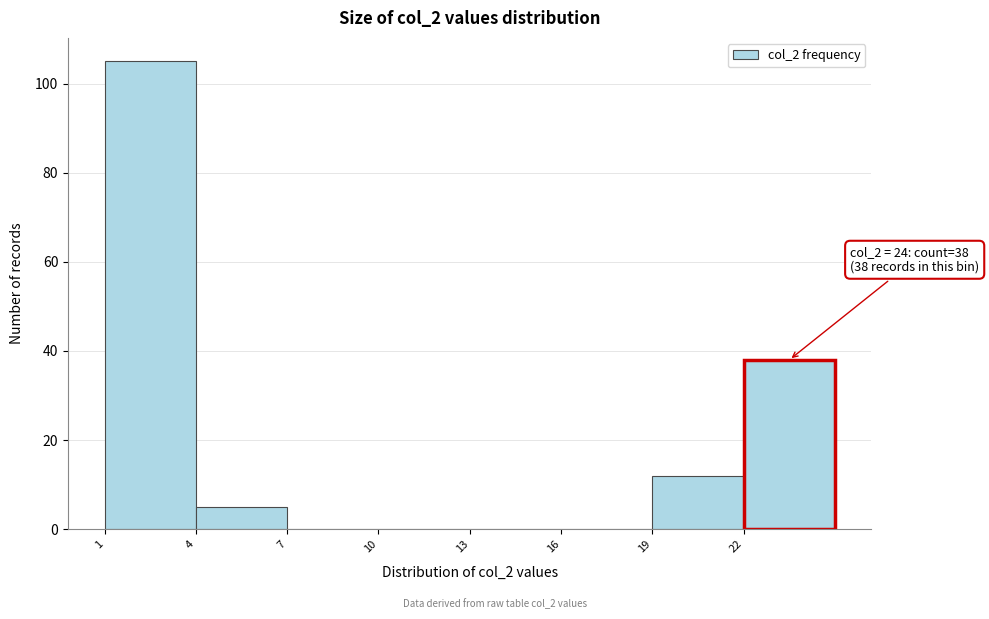

Which range on the x-axis has the tallest bar?

1 to 4